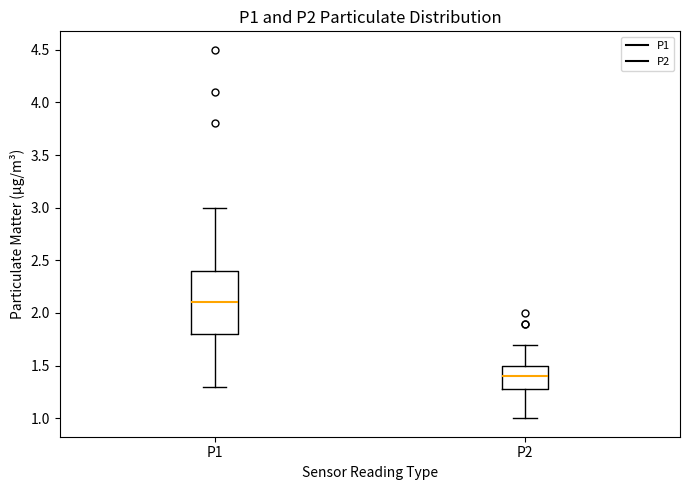

Which box's median line is the lowest?

P2